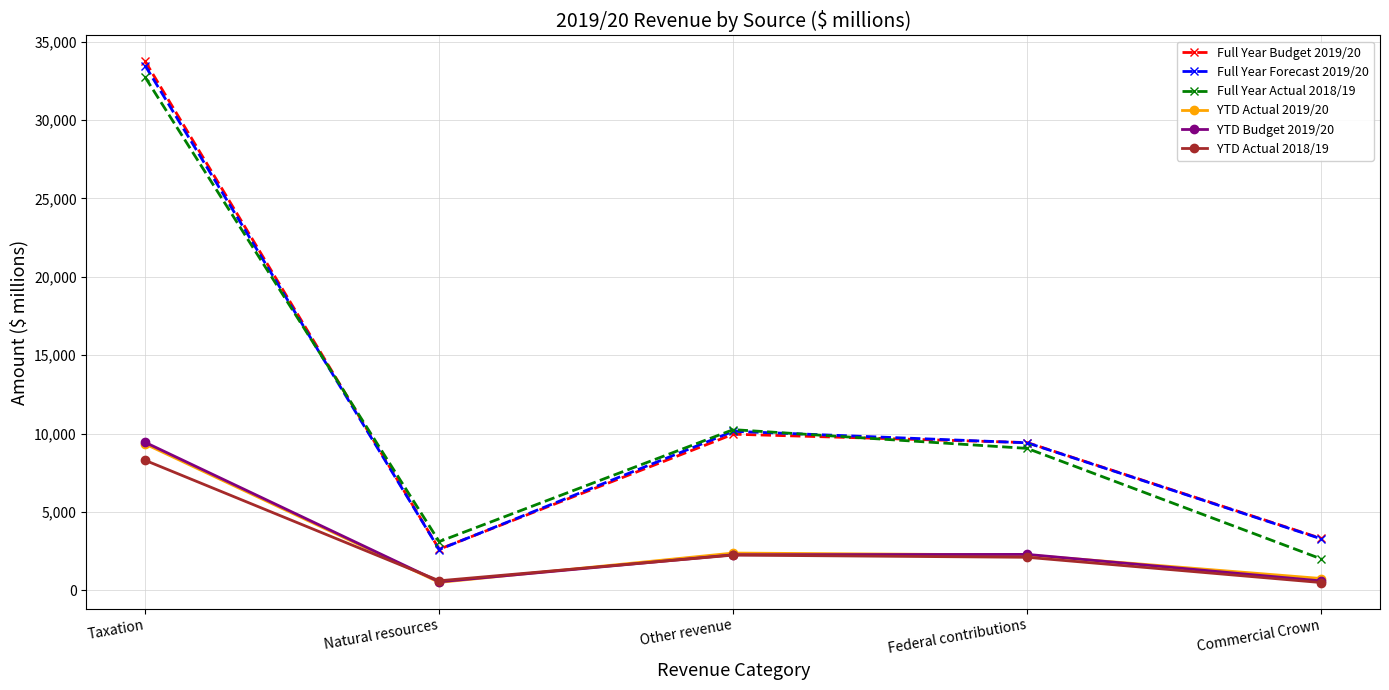

What is the label of the 2nd point from the left?

Natural resources